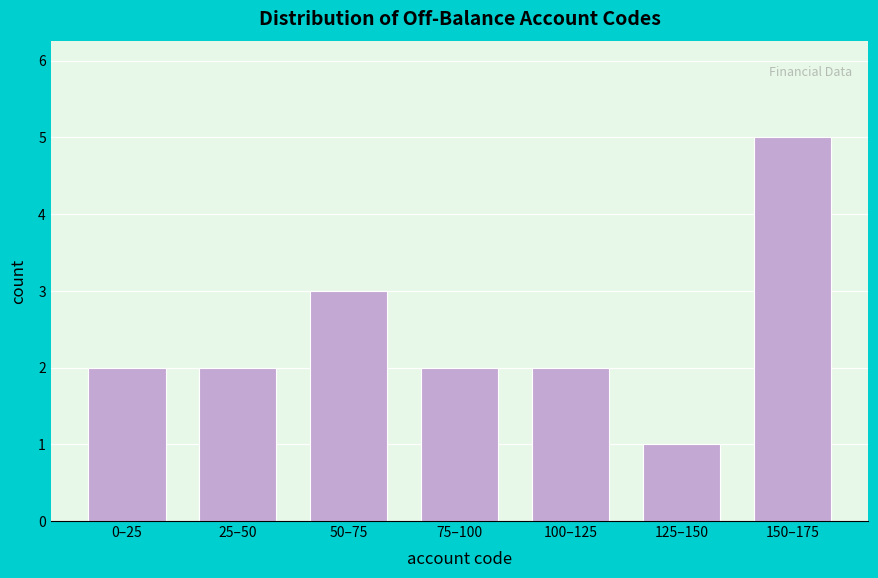

Reading left to right, transcribe all the data shown in this chart.

2	2	3	2	2	1	5